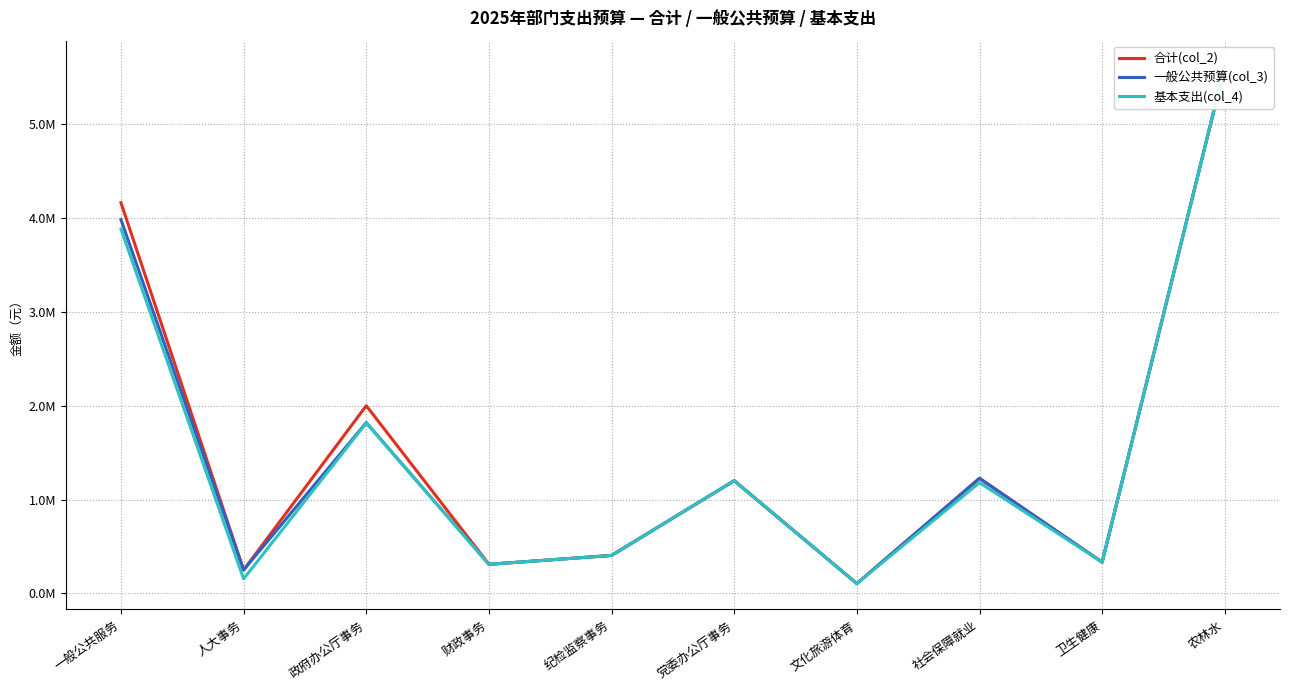

Reading right to left, what are all the values shown in this chart?

合计(col_2): 农林水=5616113.0	卫生健康=331674.2	社会保障就业=1226067.5	文化旅游体育=103850.2	党委办公厅事务=1200500.0	纪检监察事务=403964.5	财政事务=309355.8	政府办公厅事务=2000406.4	人大事务=248583.0	一般公共服务=4163809.7
一般公共预算(col_3): 农林水=5616113.0	卫生健康=331674.2	社会保障就业=1226067.5	文化旅游体育=103850.2	党委办公厅事务=1200500.0	纪检监察事务=403964.5	财政事务=309355.8	政府办公厅事务=1820406.4	人大事务=248583.0	一般公共服务=3983809.7
基本支出(col_4): 农林水=5616113.0	卫生健康=331674.2	社会保障就业=1180067.5	文化旅游体育=103850.2	党委办公厅事务=1200500.0	纪检监察事务=403964.5	财政事务=309355.8	政府办公厅事务=1815406.4	人大事务=153783.0	一般公共服务=3883009.7